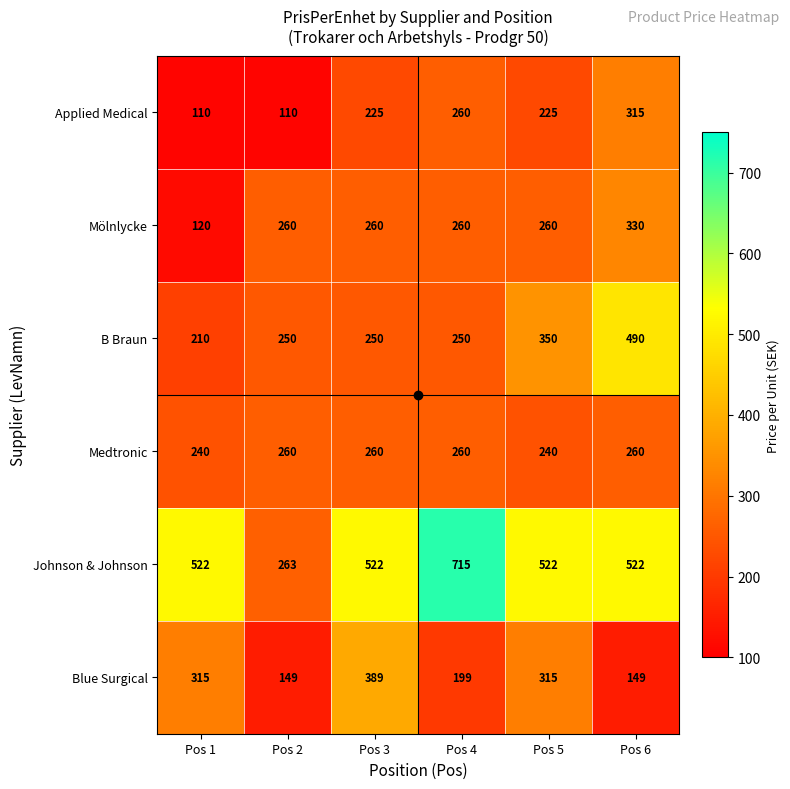

What is the difference between the Medtronic values at Pos 2 and Pos 5?

20